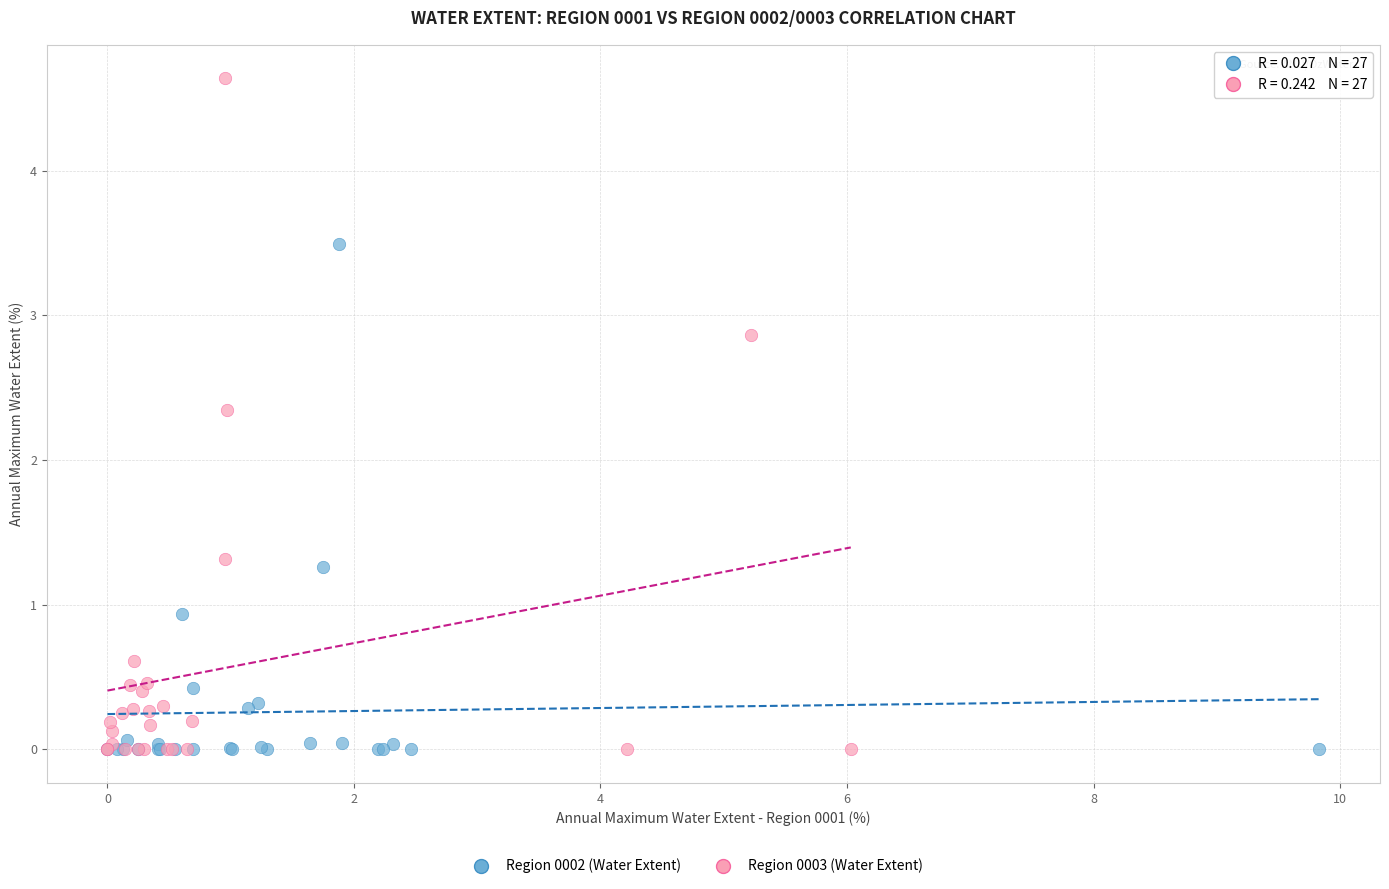

Which series has the widest spread of Y values?

Region 0003 (Water Extent)